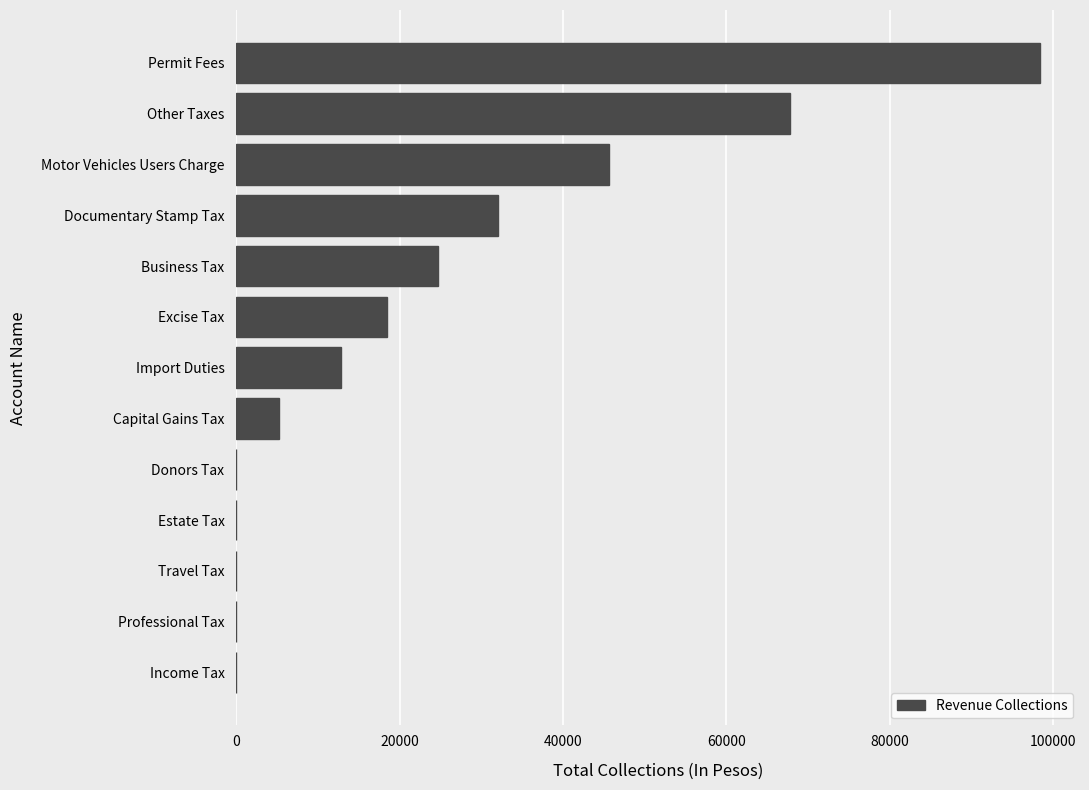

Count the number of categories in the chart.

13